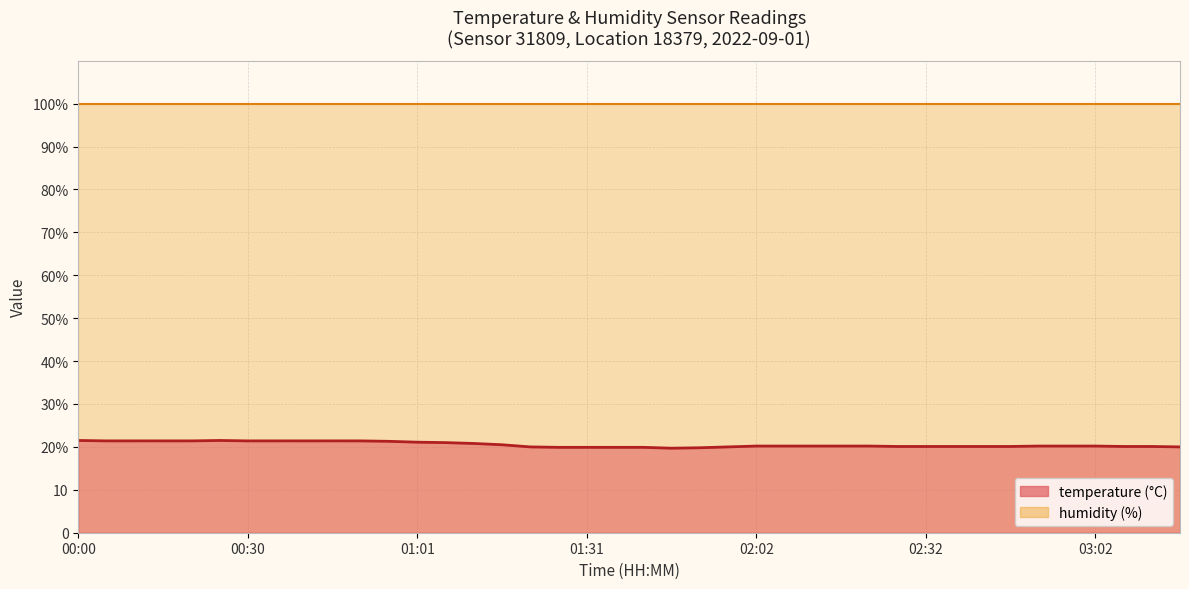

At which category is the sum across all series the highest?

00:00